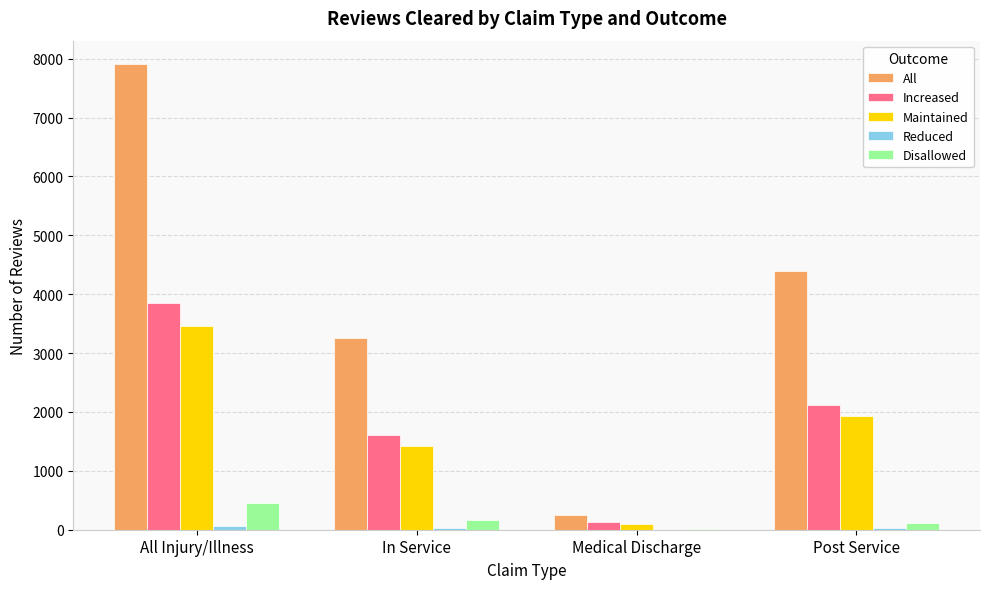

Which label corresponds to the largest value in the chart?

All Injury/Illness